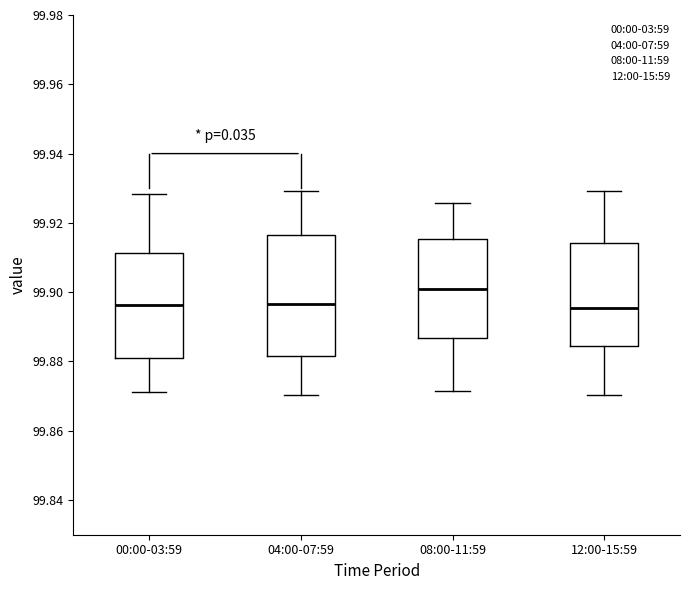

Reading left to right, read every box against the y-axis: the position of its median line, the range the box covers, and the ends of its whiskers. The values are not printed on the chart, so give them approximately, as read against the axis.

00:00-03:59: median 99.896, box 99.880 to 99.912, whiskers 99.872 to 99.928
04:00-07:59: median 99.896, box 99.882 to 99.916, whiskers 99.870 to 99.930
08:00-11:59: median 99.900, box 99.886 to 99.916, whiskers 99.872 to 99.926
12:00-15:59: median 99.896, box 99.884 to 99.914, whiskers 99.870 to 99.930